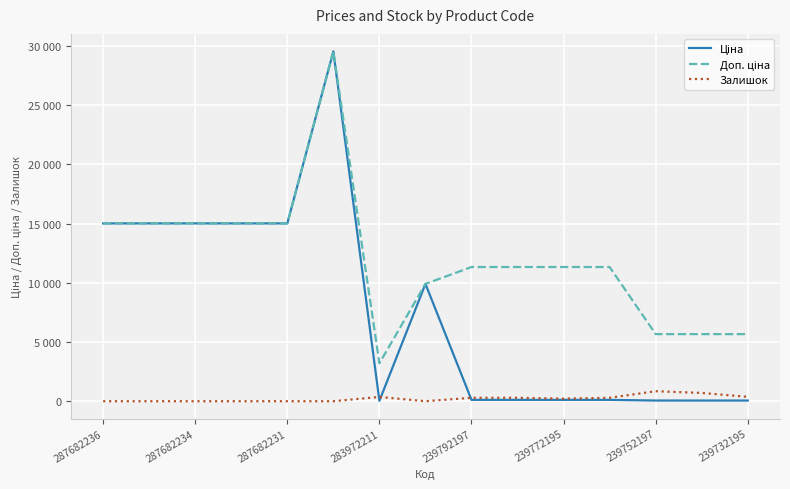

Does the chart display data point markers on the line(s)?

No